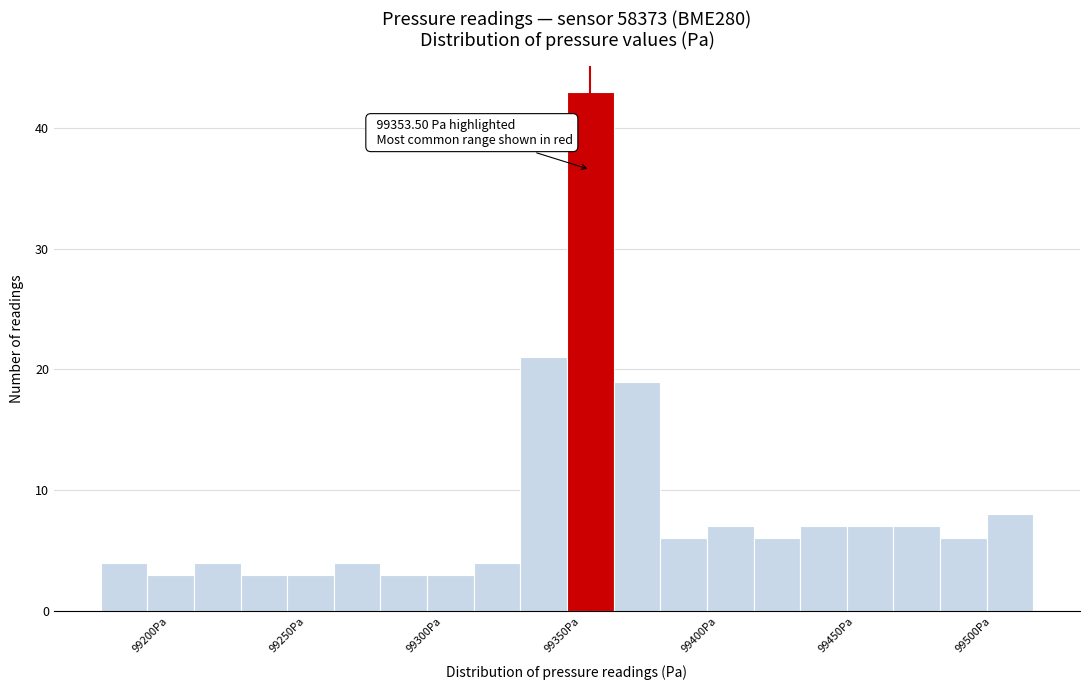

Around what value on the x-axis is the tallest bar? Give the approximate position of its centre, as read against the axis.

99355